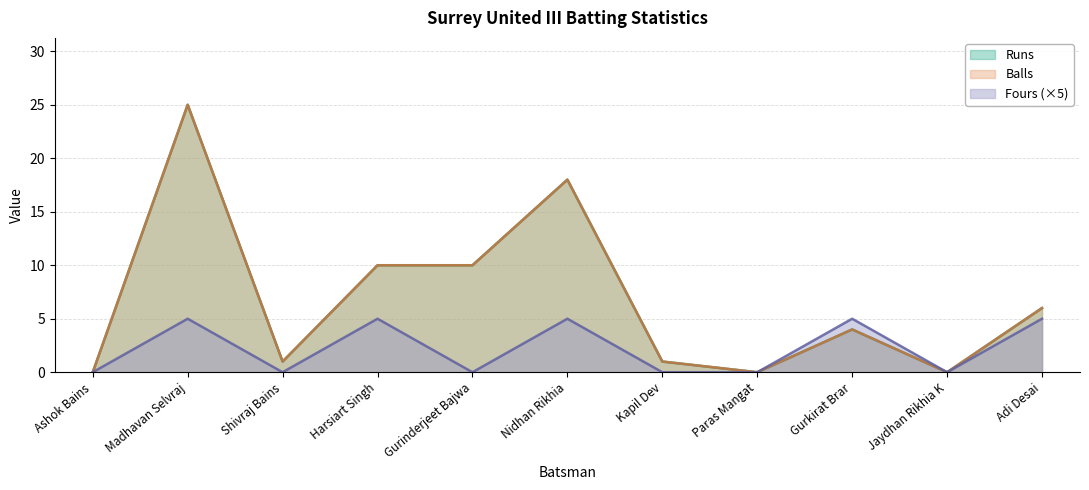

What is the label of the 6th point from the right?

Nidhan Rikhia